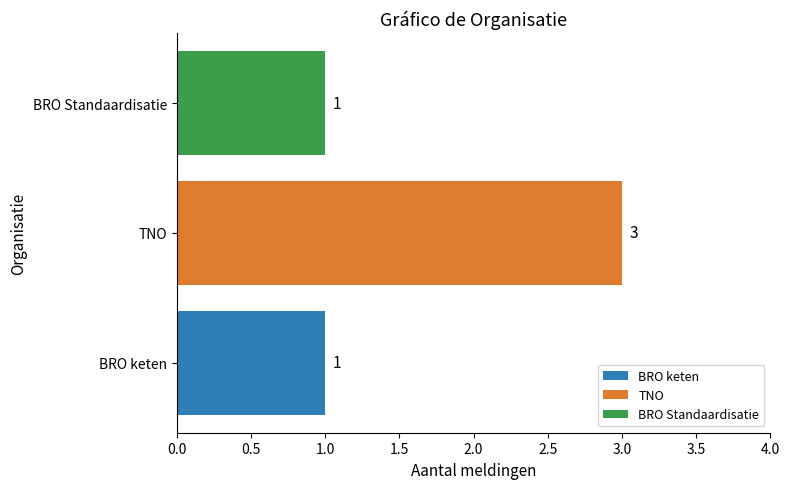

Reading bottom to top, list all the values displayed in this chart.

1	3	1